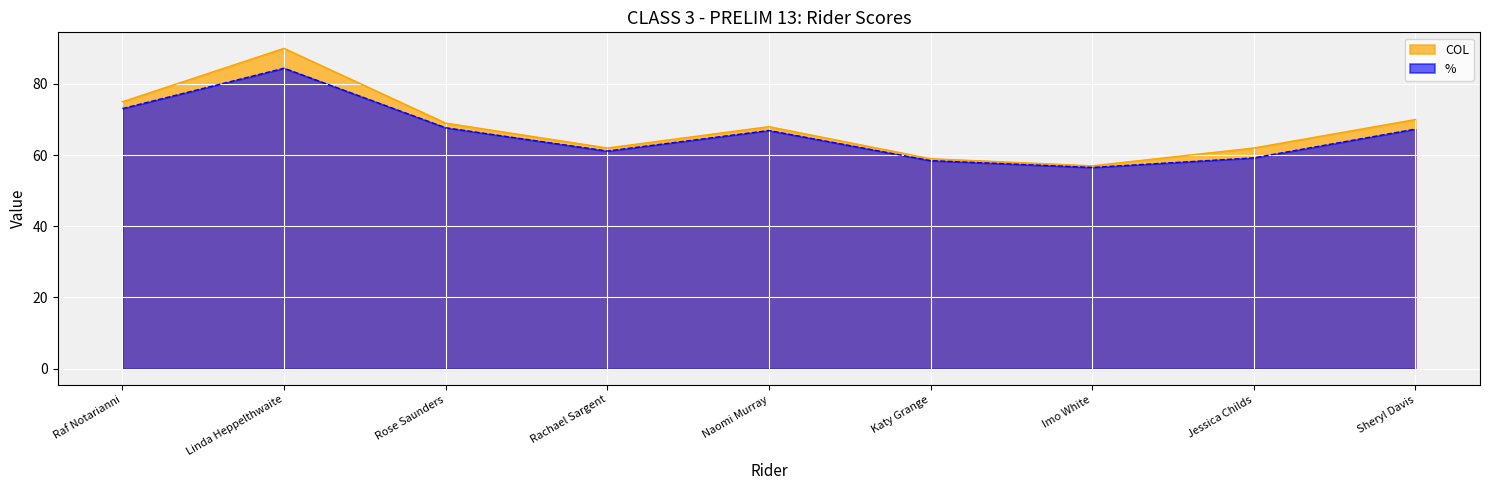

What is the difference between the highest and lowest values at Katy Grange?

0.5